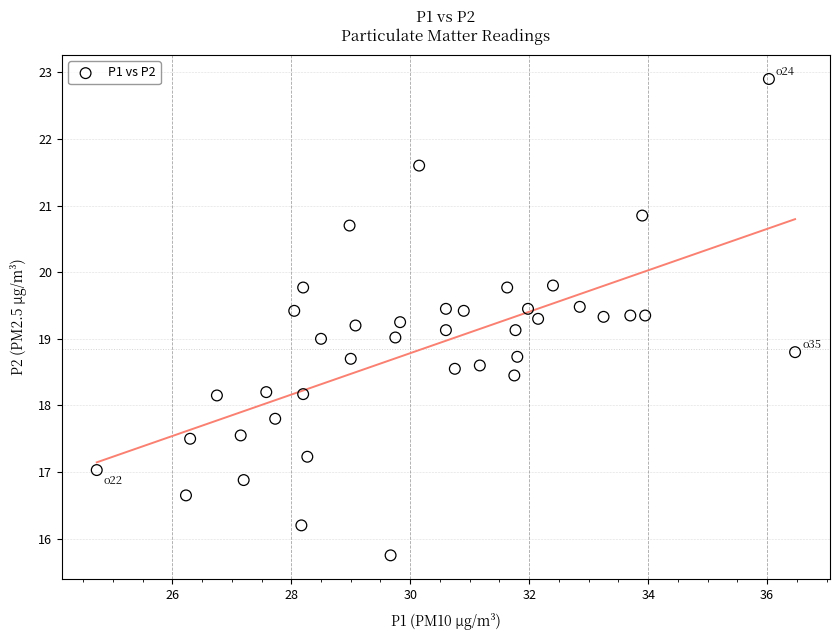

What is the range of X values (max minus min)?

11.7